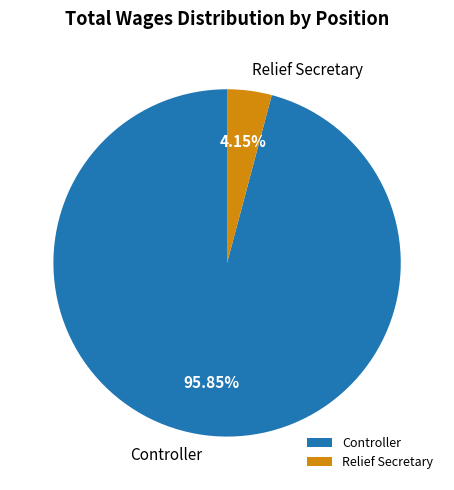

Is there any slice that represents more than half of the pie?

Yes